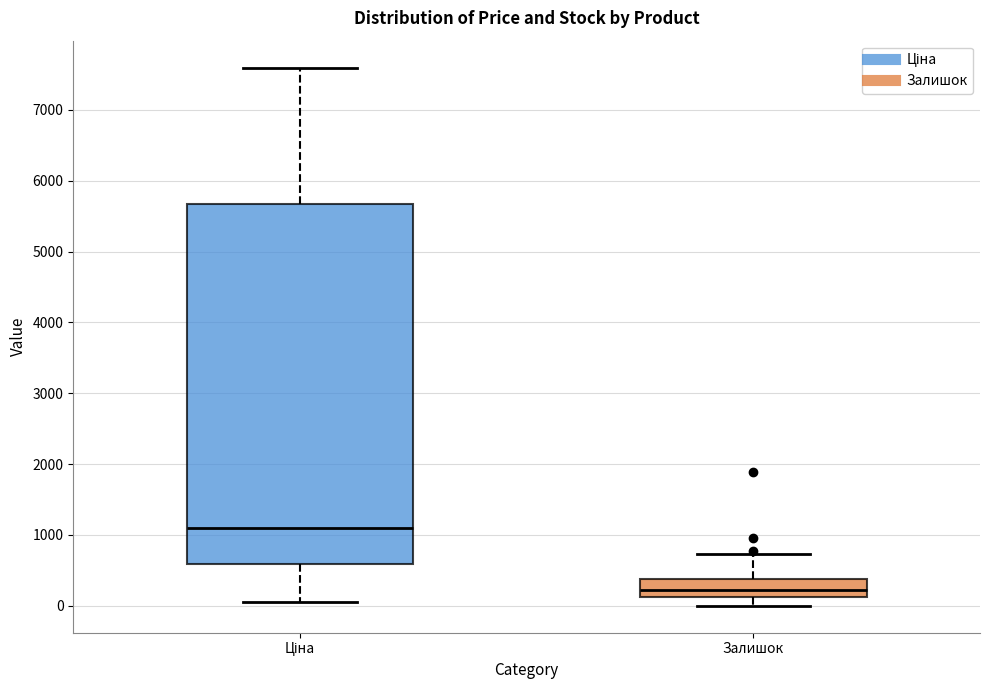

Where is the upper edge of the box for Ціна on the y-axis? The values are not printed on the chart, so give them approximately, as read against the axis.

5700